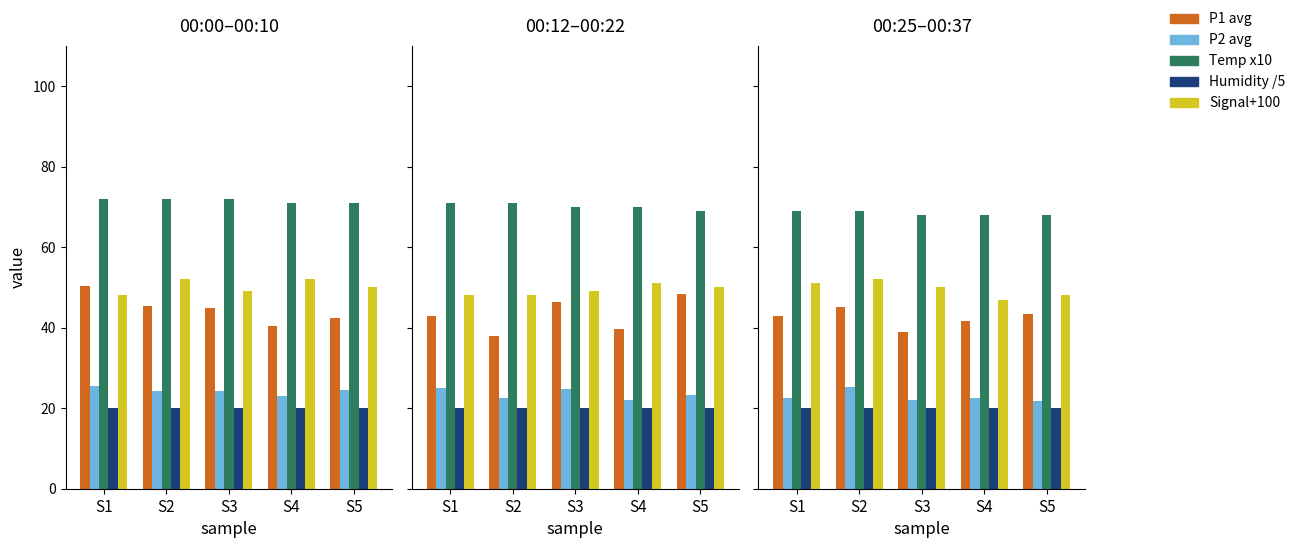

At which category is the sum across all series the highest?

S2